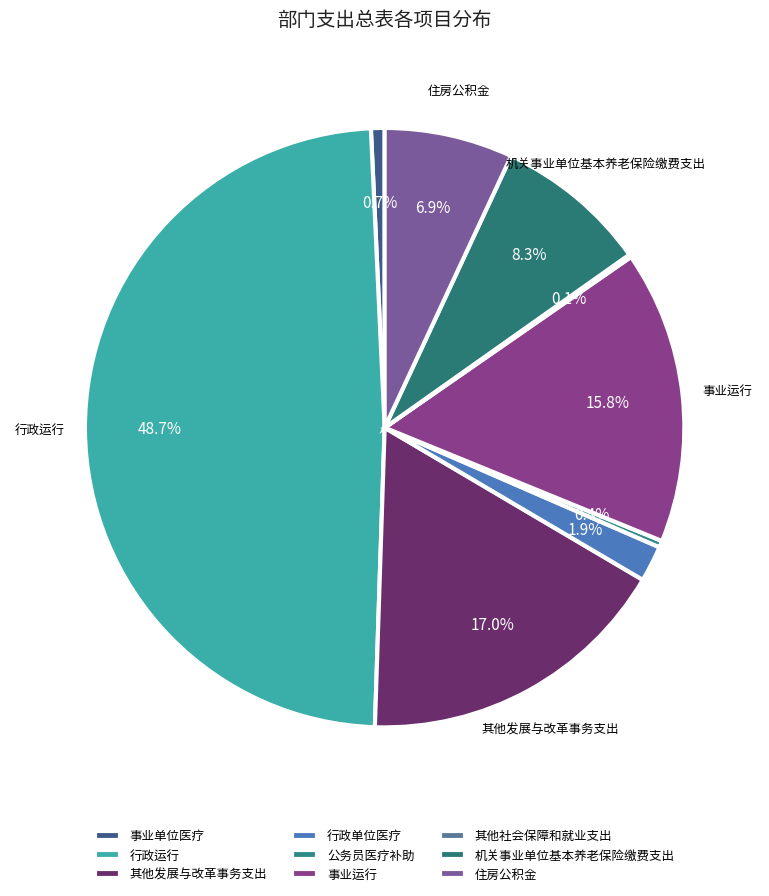

To the nearest percent, what portion does 机关事业单位基本养老保险缴费支出 represent?

8%